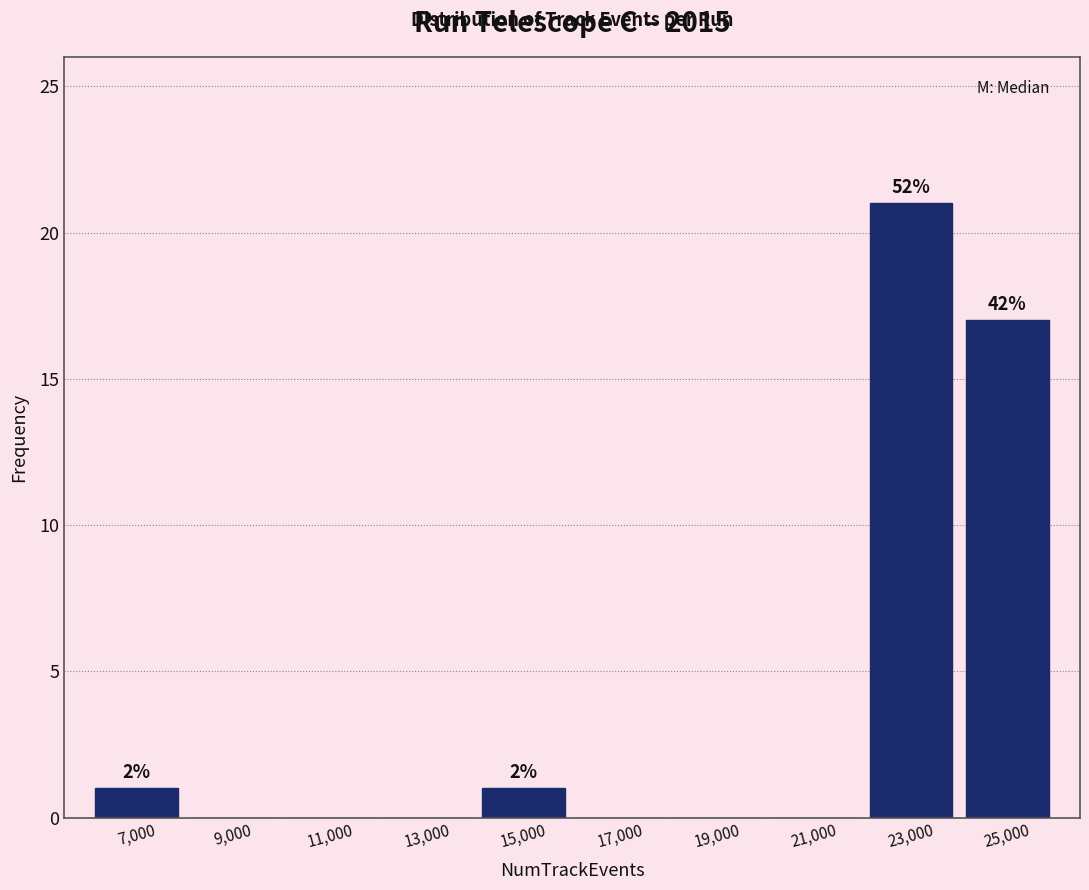

Over which range of the x-axis is the bar tallest?

22000 to 24000